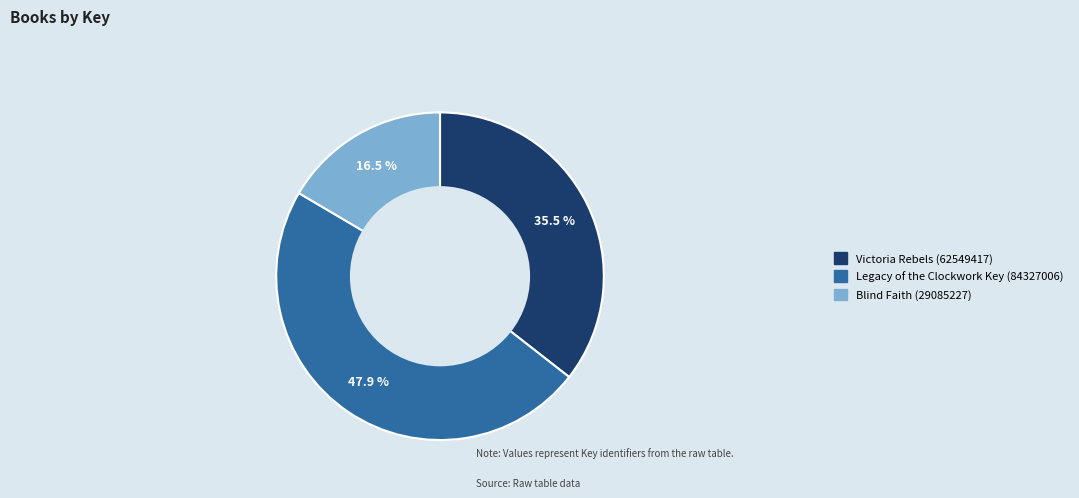

Is it true that Legacy of the Clockwork Key (84327006) is 61% of the pie?

False